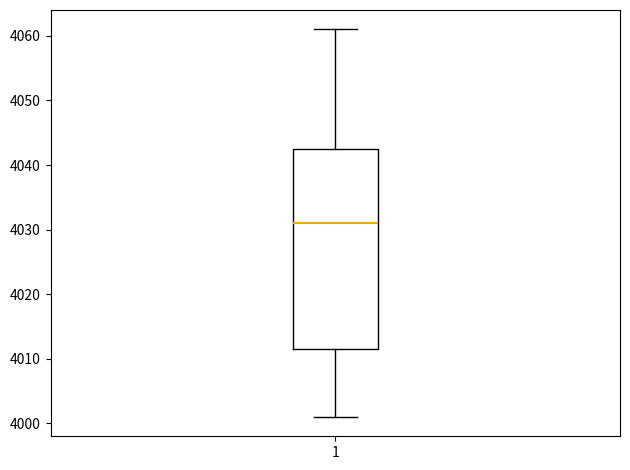

Where is the lower edge of the box at x = 1 on the y-axis? The values are not printed on the chart, so give them approximately, as read against the axis.

4012